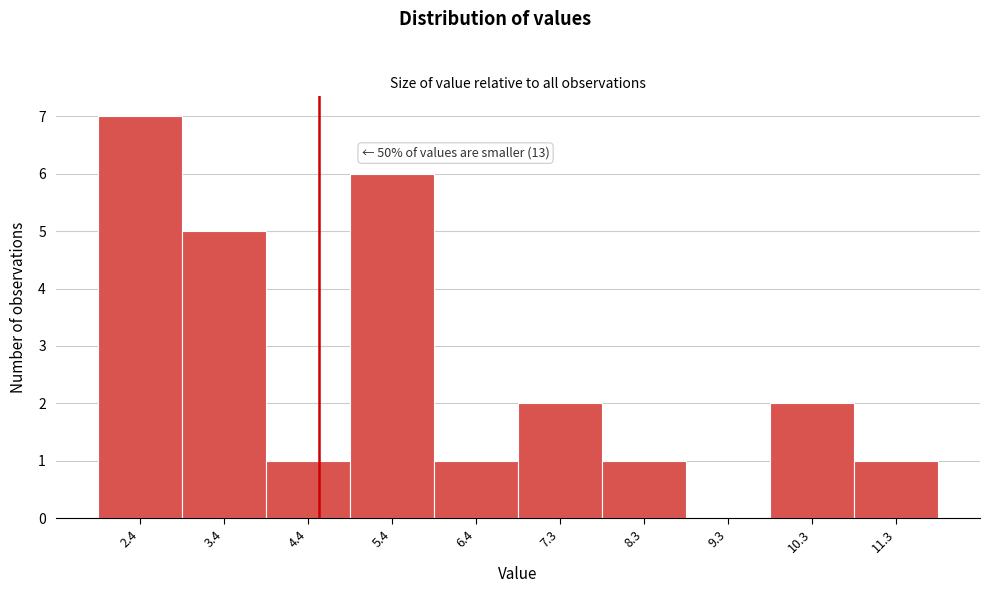

Over which range of the x-axis is the bar tallest?

1.9 to 2.9